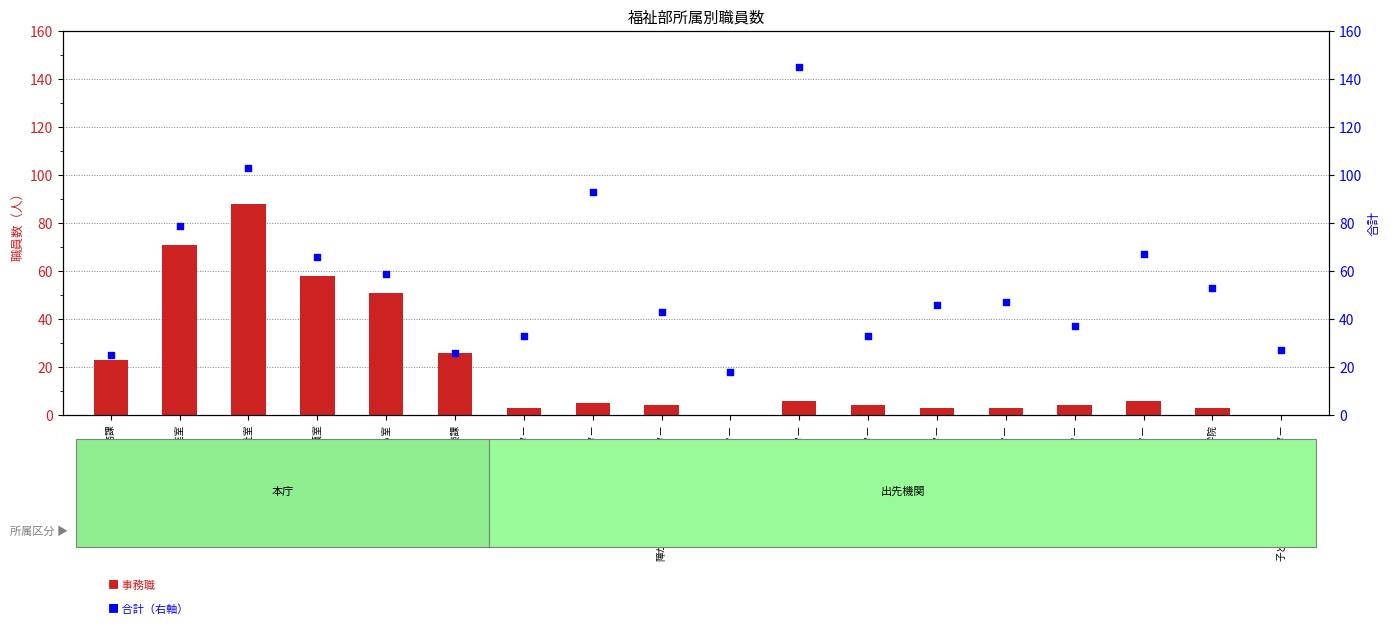

At how many categories does at least one series exceed 133?

1